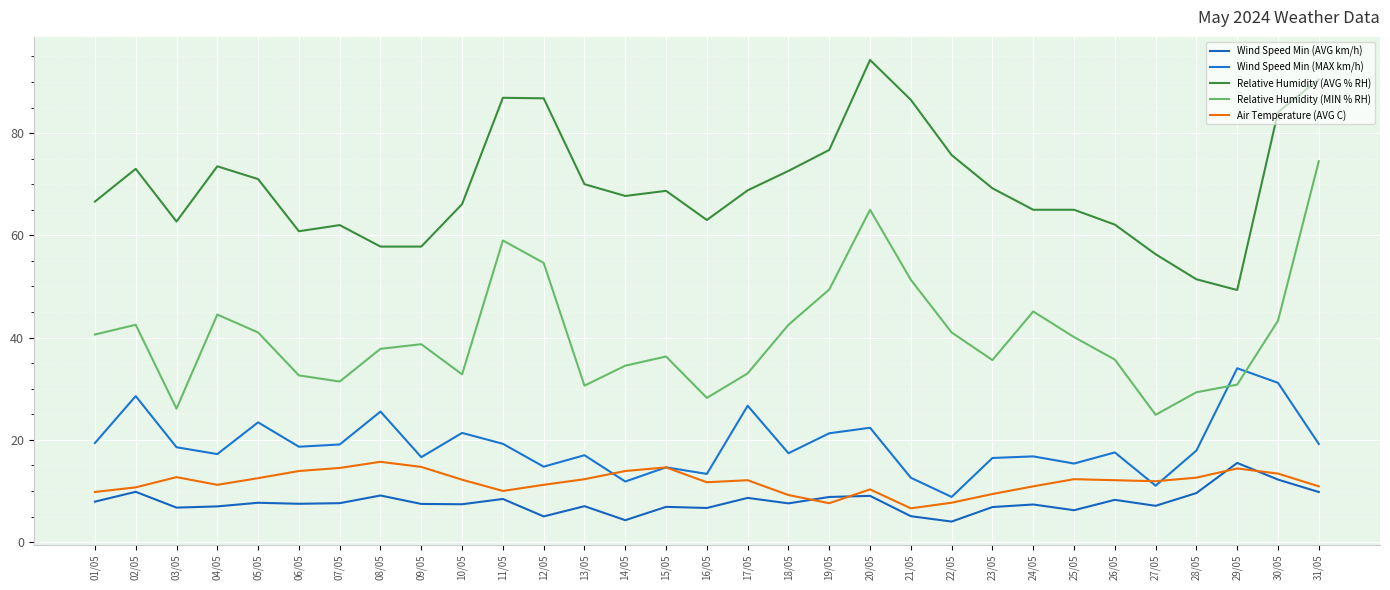

In Wind Speed Min (AVG km/h), how many points are higher than both neighbors (excluding endpoints)?

11